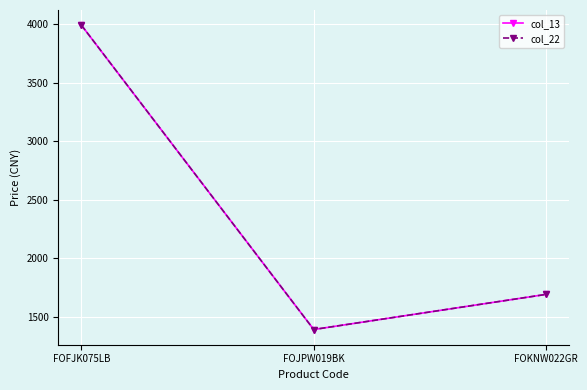

How many col_13 values are between 1390 and 3990?

3